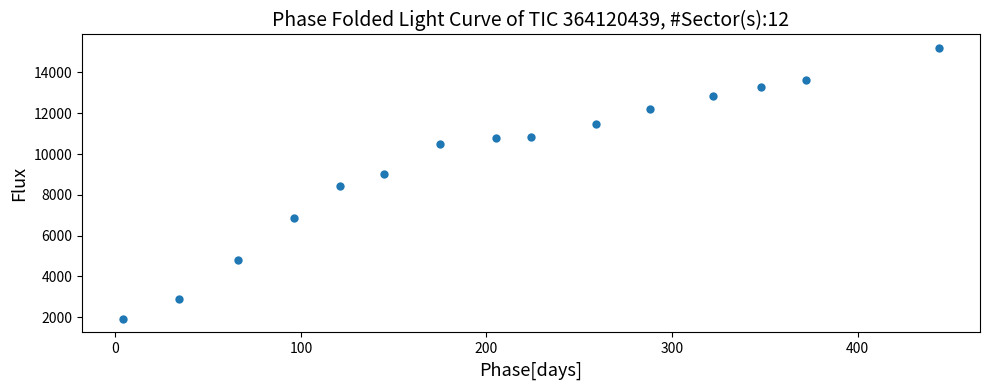

What is the range of X values (max minus min)?

440